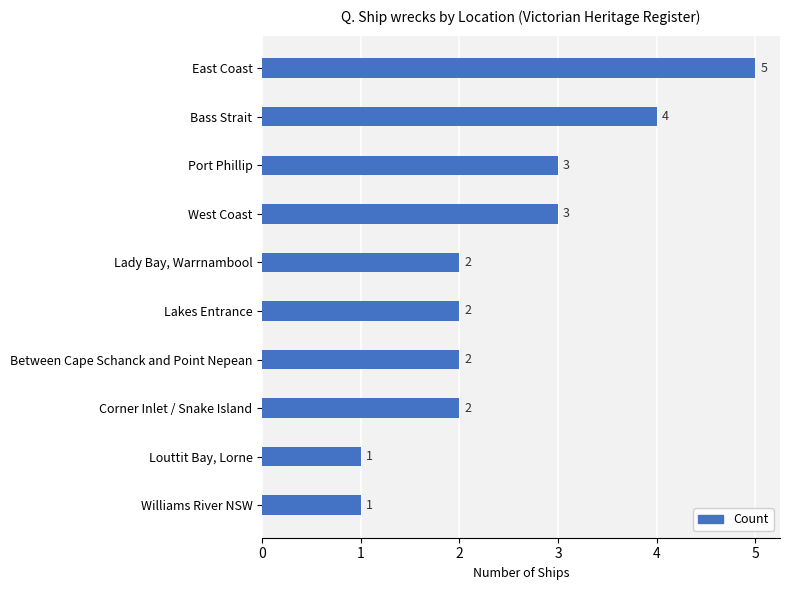

How many values are between 2 and 3?

6